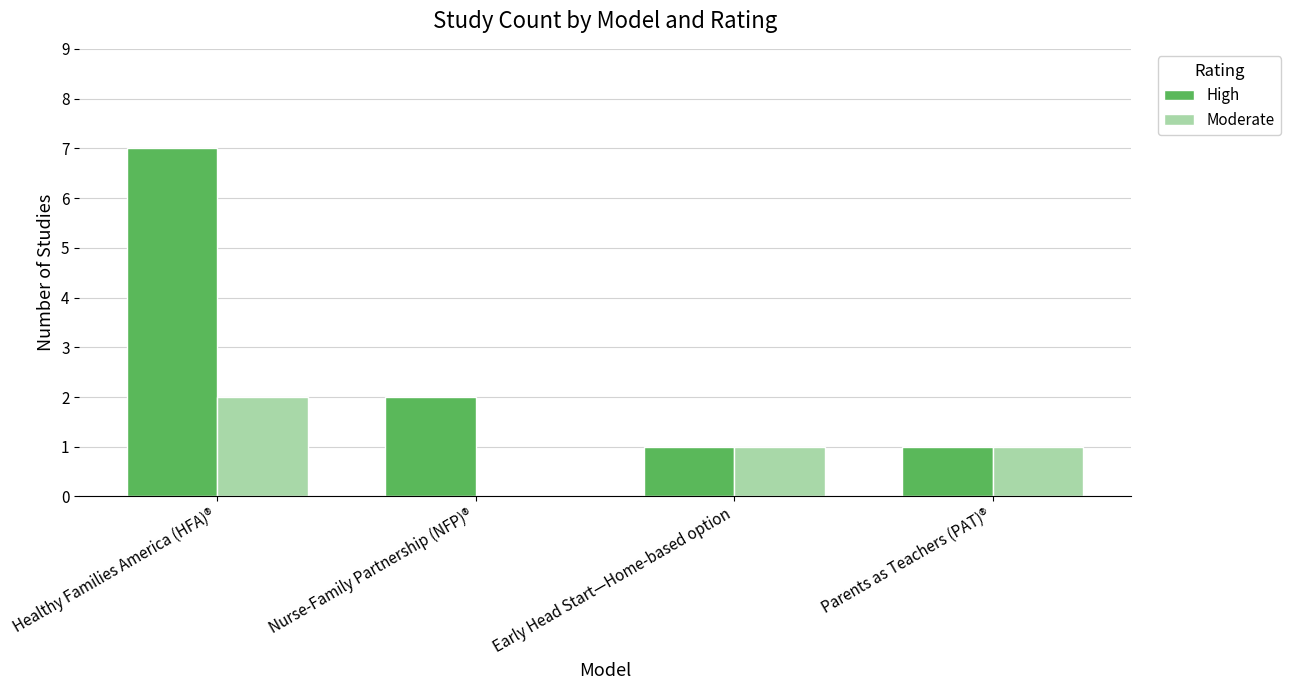

What is the average value of the High series?

3